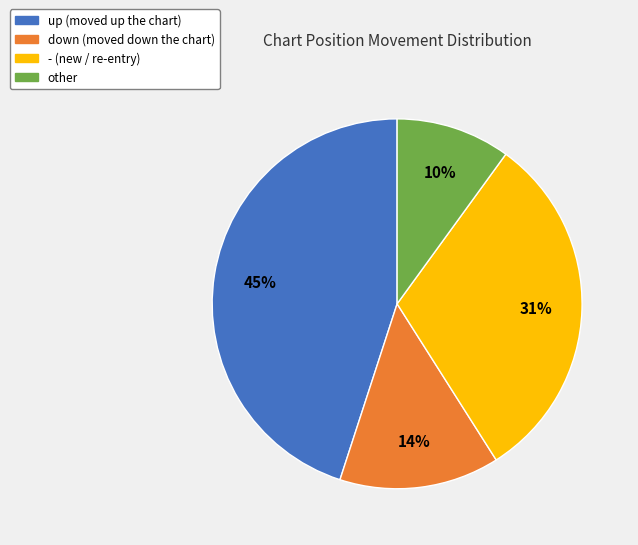

Which category has the biggest portion of the pie?

up